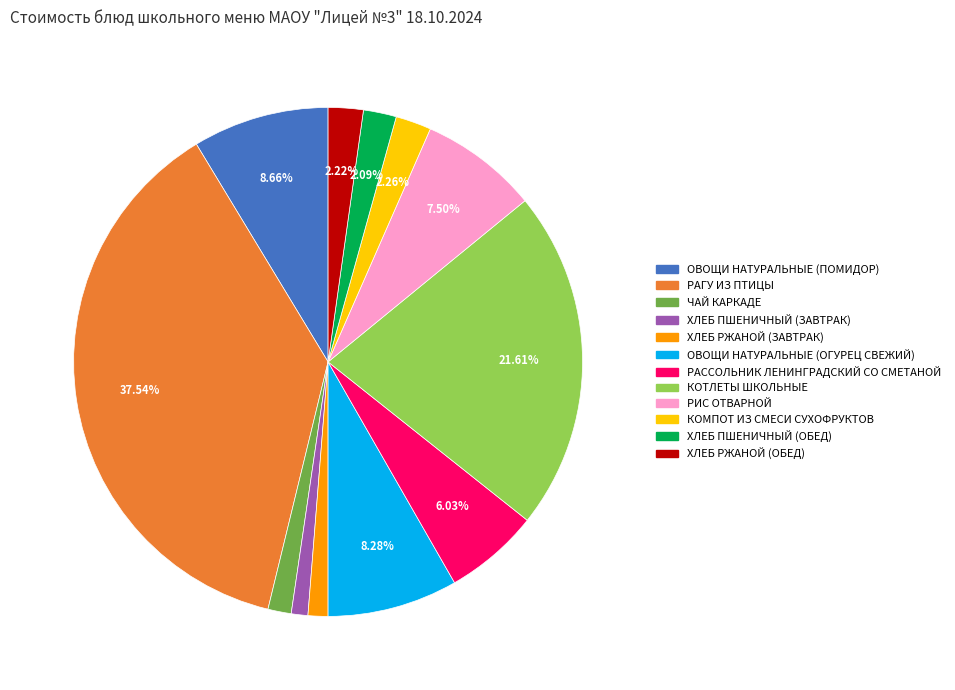

To the nearest percent, what is the difference between the ХЛЕБ РЖАНОЙ (ЗАВТРАК) and ХЛЕБ ПШЕНИЧНЫЙ (ОБЕД) slice percentages?

1%